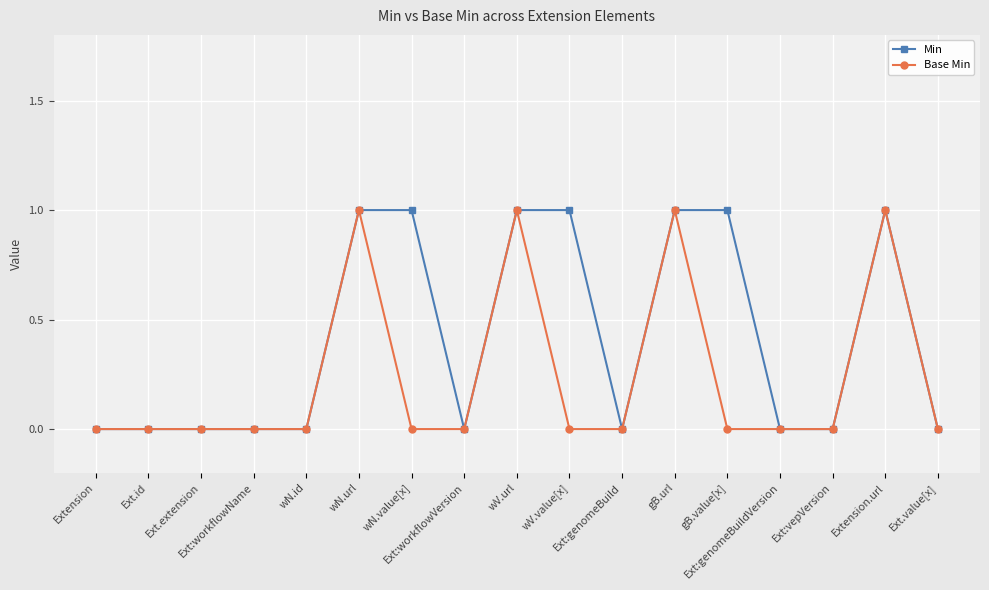

Which series has the largest total across all categories?

Min